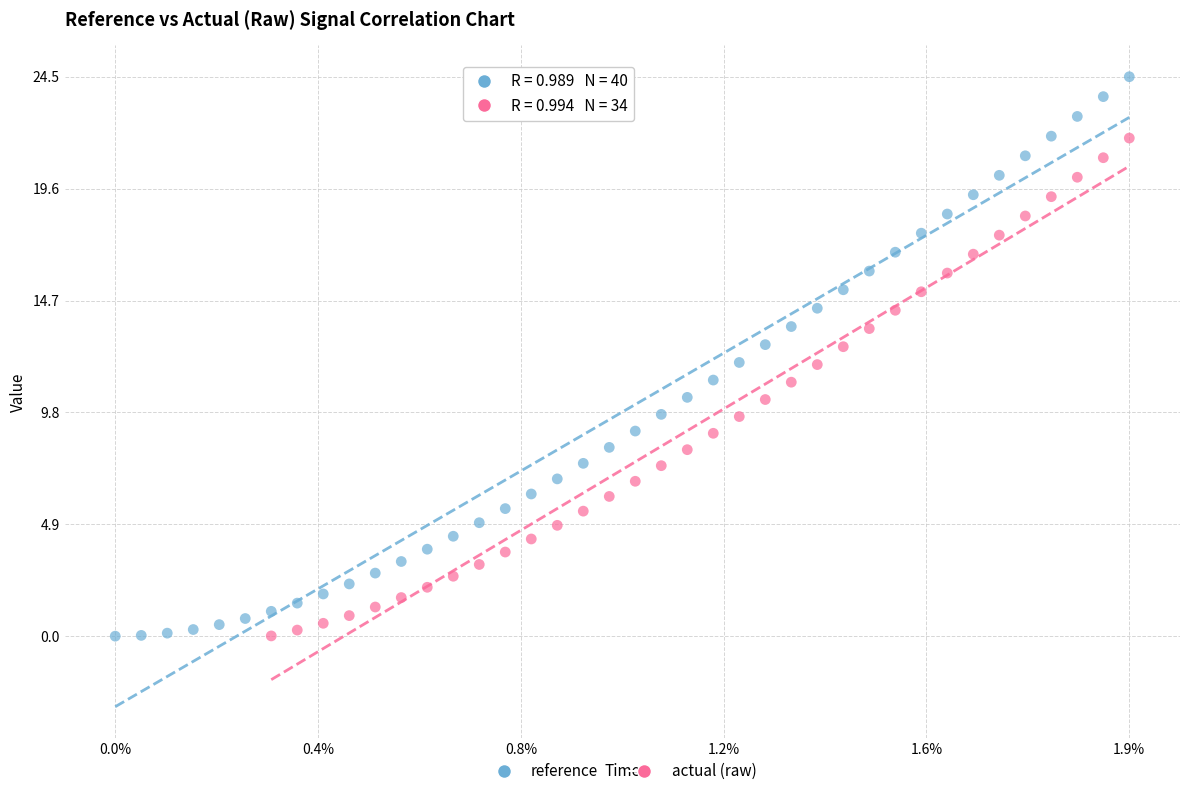

Which series has the widest spread of Y values?

reference